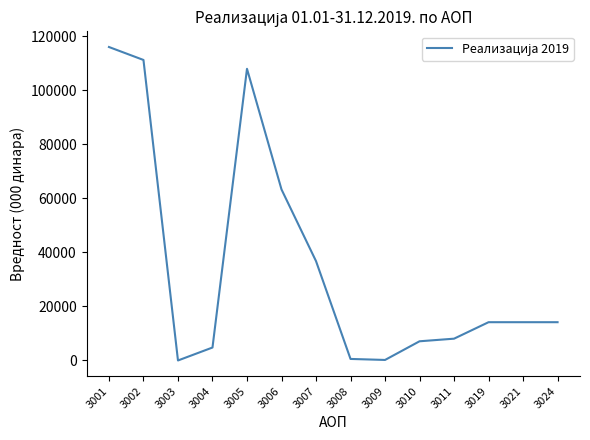

What is the difference between the values at 3006 and 3024?

49124